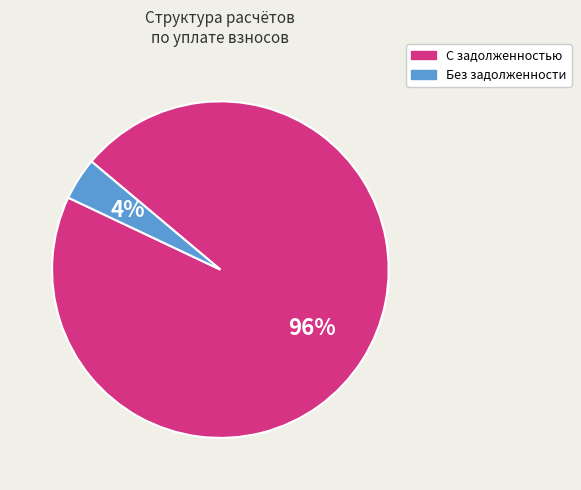

Is there a majority slice in this chart?

Yes